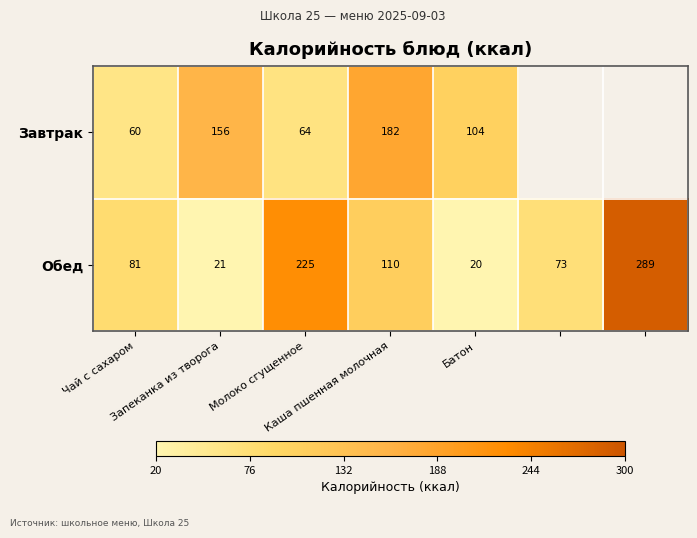

Count the number of categories in the chart.

7